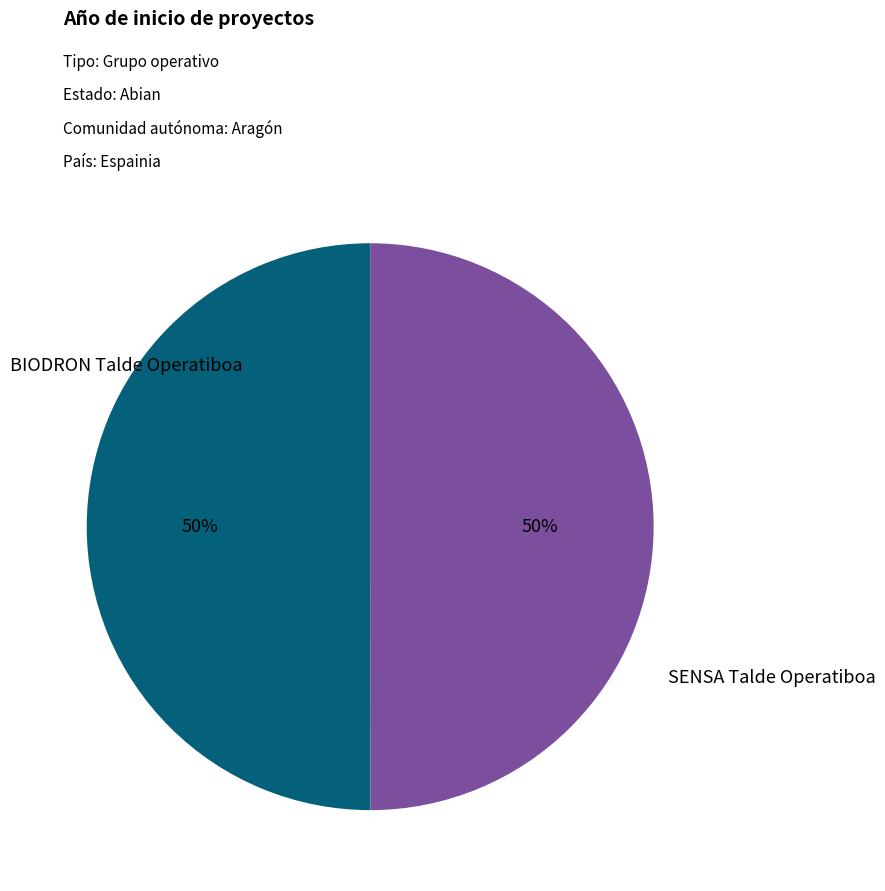

To the nearest percent, what is the average slice percentage?

50%